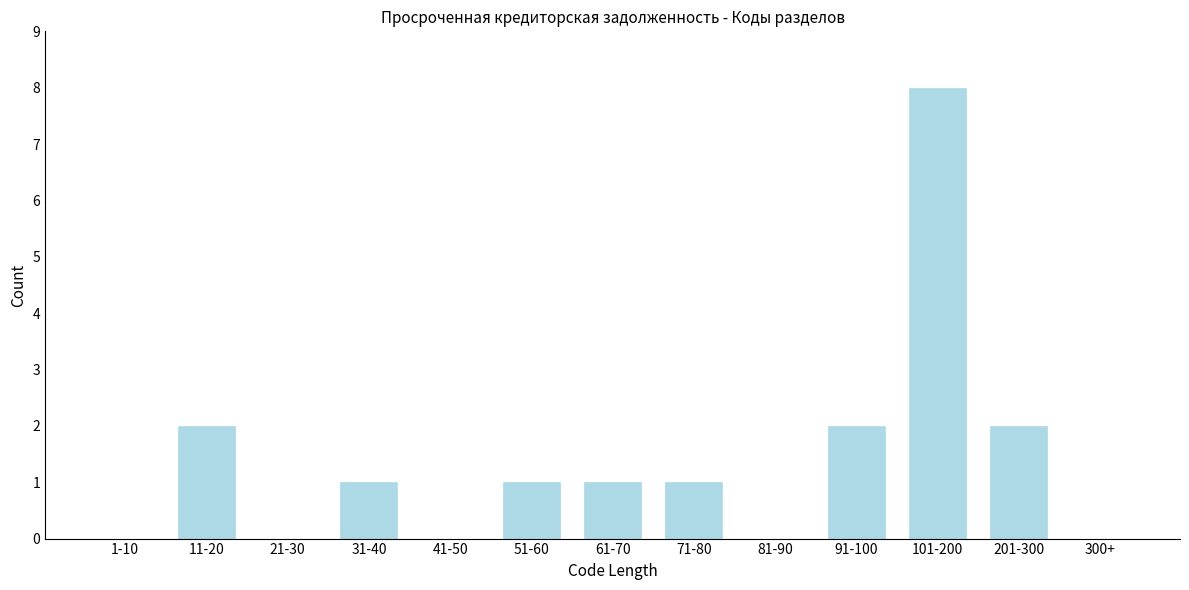

Reading left to right, extract all data points from this chart.

1-10=0	11-20=2	21-30=0	31-40=1	41-50=0	51-60=1	61-70=1	71-80=1	81-90=0	91-100=2	101-200=8	201-300=2	300+=0